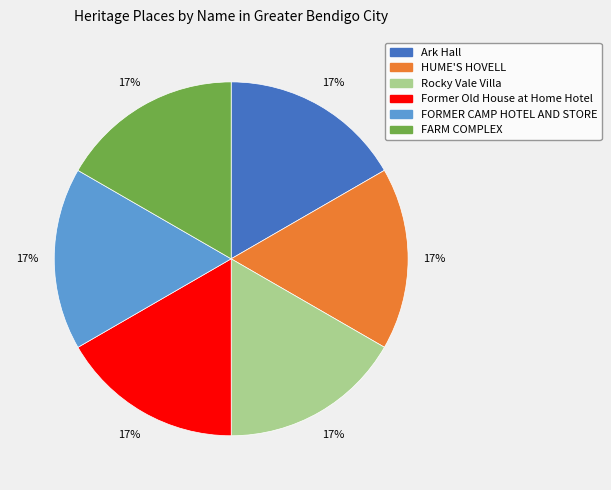

Is there a majority slice in this chart?

No